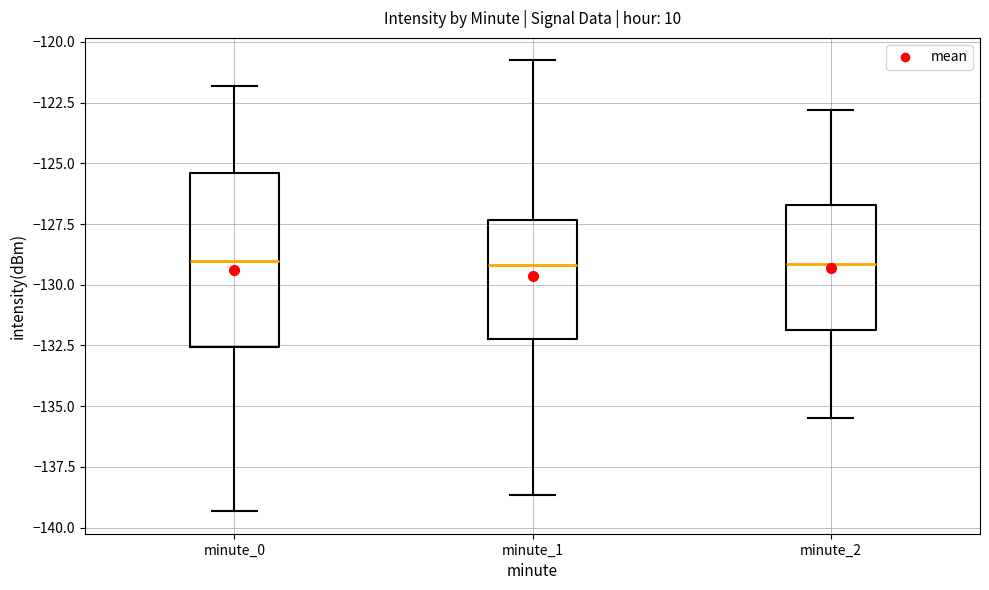

Reading left to right, read every box against the y-axis: the position of its median line, the range the box covers, and the ends of its whiskers. The values are not printed on the chart, so give them approximately, as read against the axis.

minute_0: median -129.0, box -132.5 to -125.5, whiskers -139.5 to -122.0
minute_1: median -129.0, box -132.0 to -127.5, whiskers -138.5 to -121.0
minute_2: median -129.0, box -132.0 to -126.5, whiskers -135.5 to -123.0